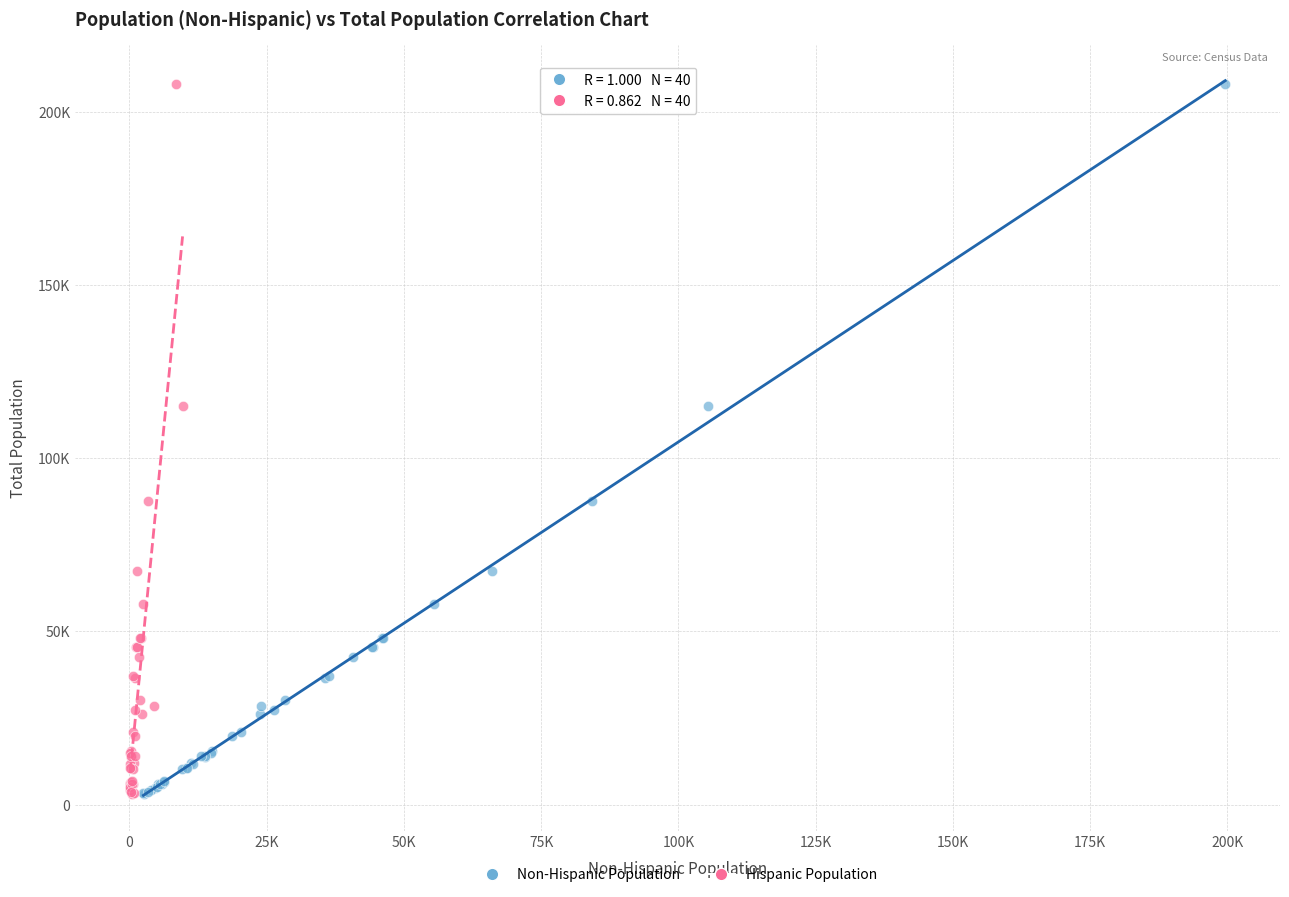

What are all the series names shown in the legend?

Non-Hispanic Population, Hispanic Population